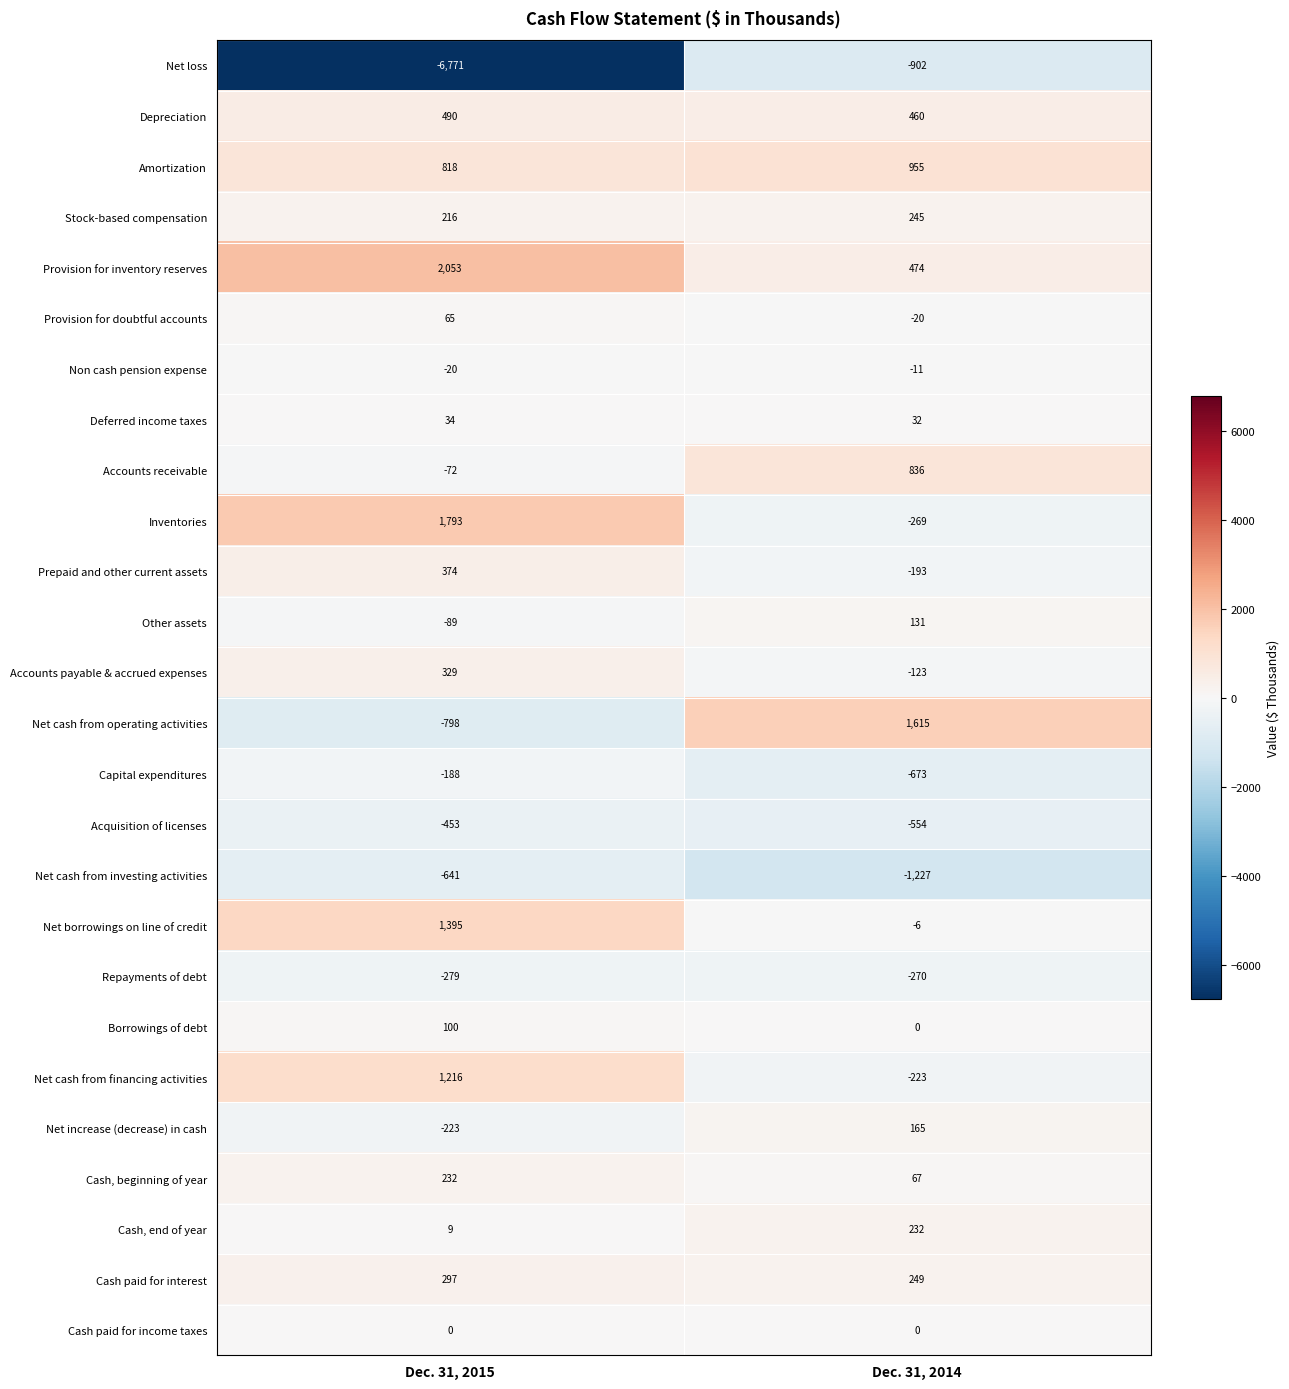

What is the lowest value of the Inventories series?

-269